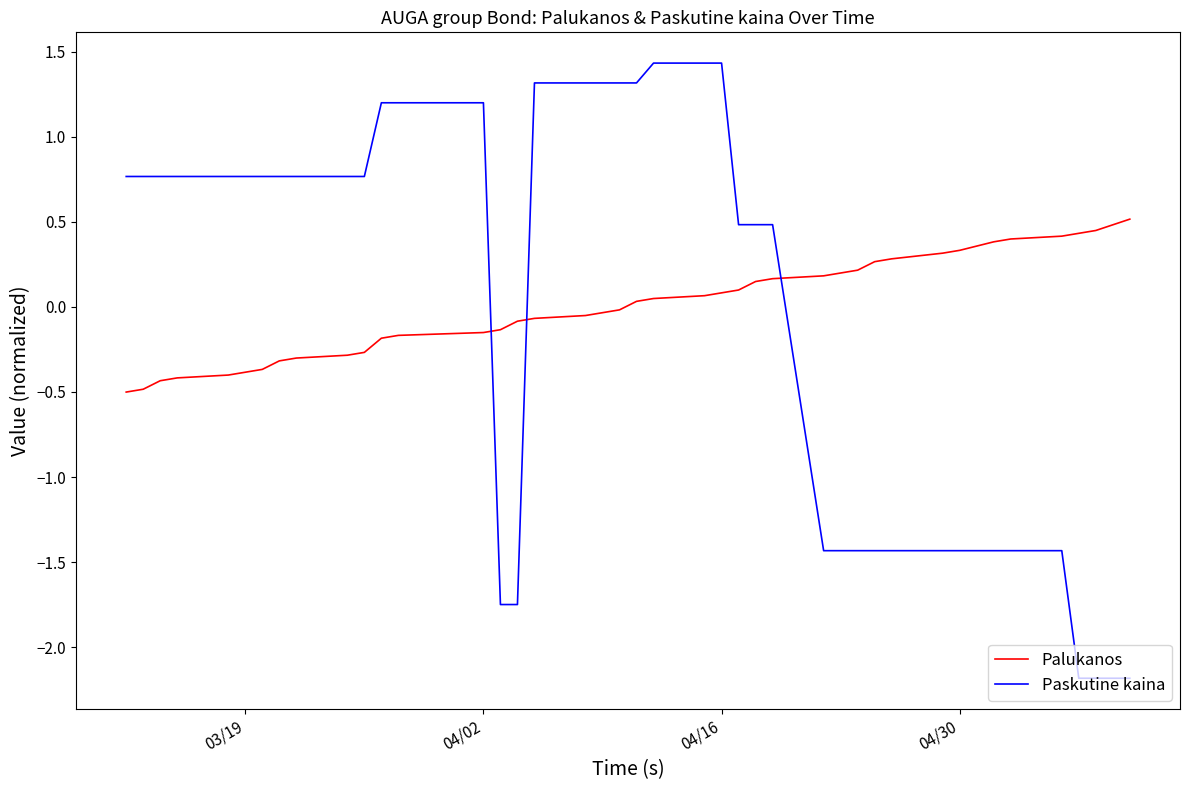

How many times do Palukanos and Paskutine kaina cross each other?

3